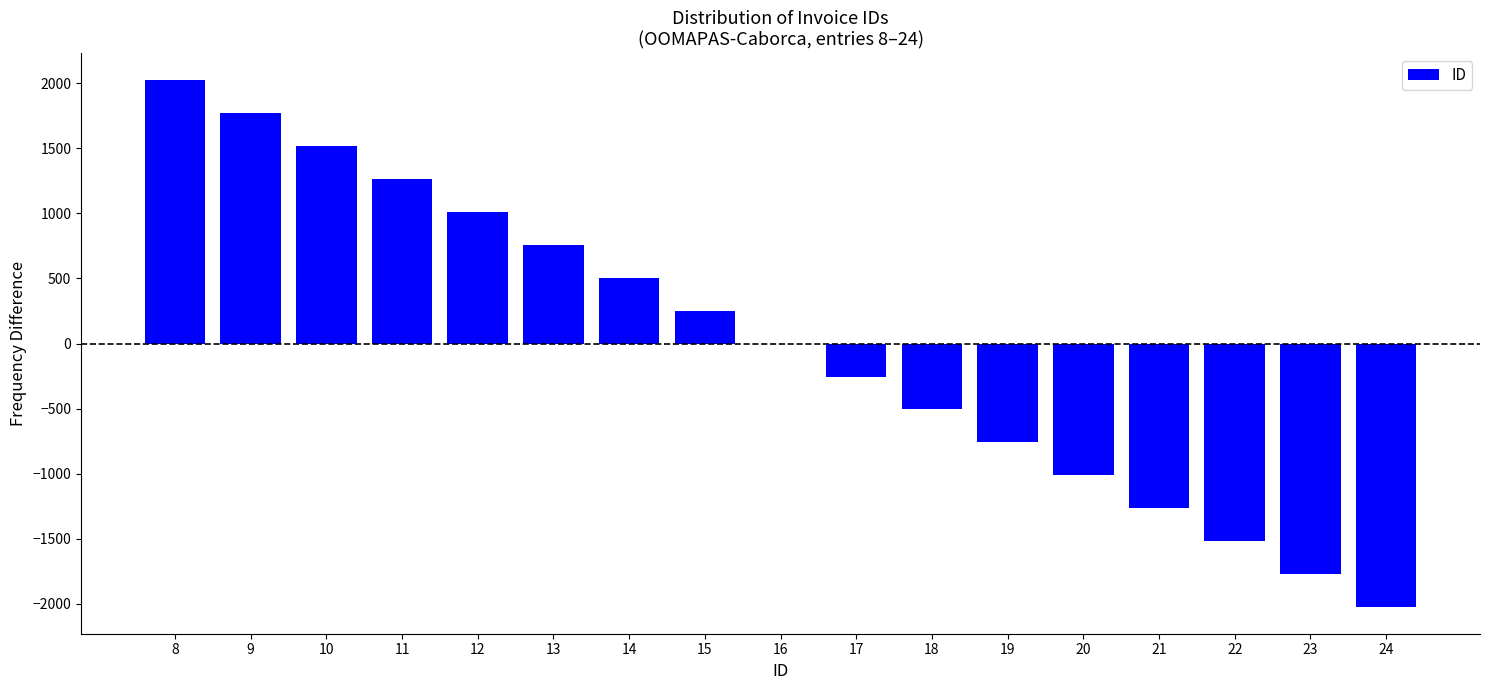

True or false: the data shows 506.8 at 14.

True